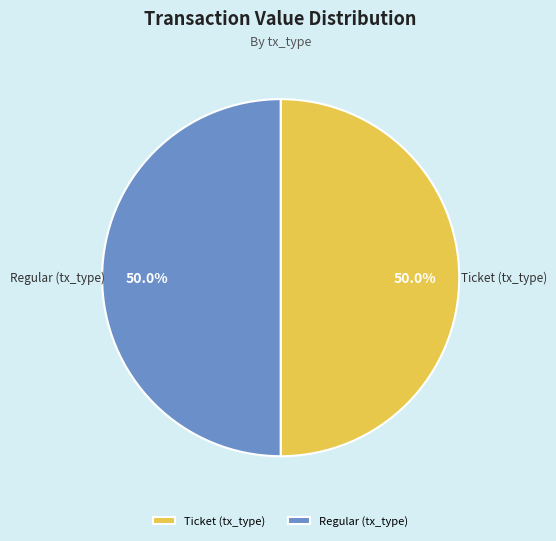

How much of the chart is everything except Ticket (tx_type)?

50.0%